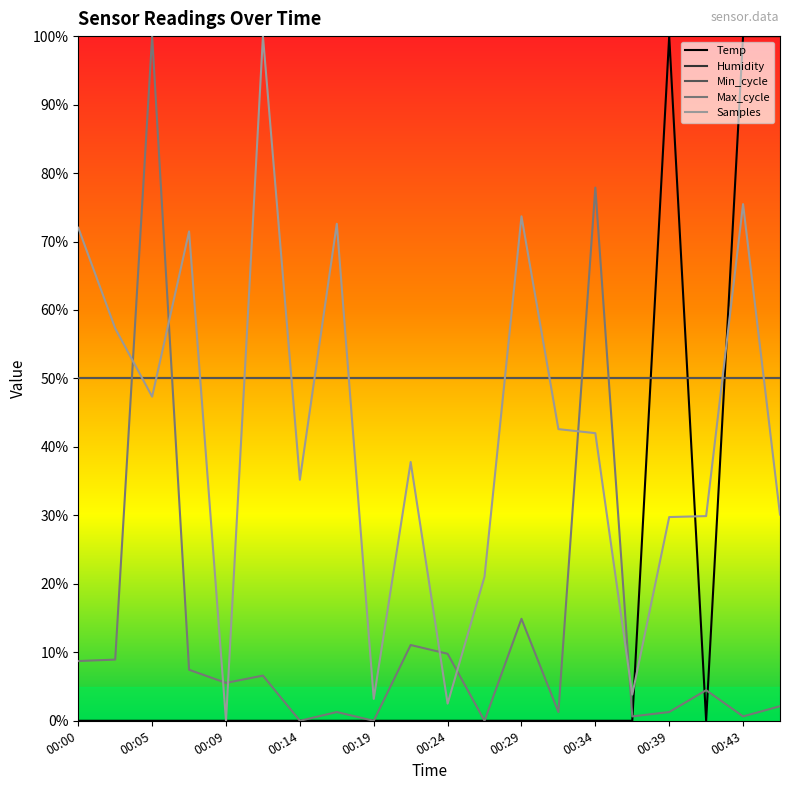

After their last crossing, which series has the higher values: Samples or Temp?

Temp